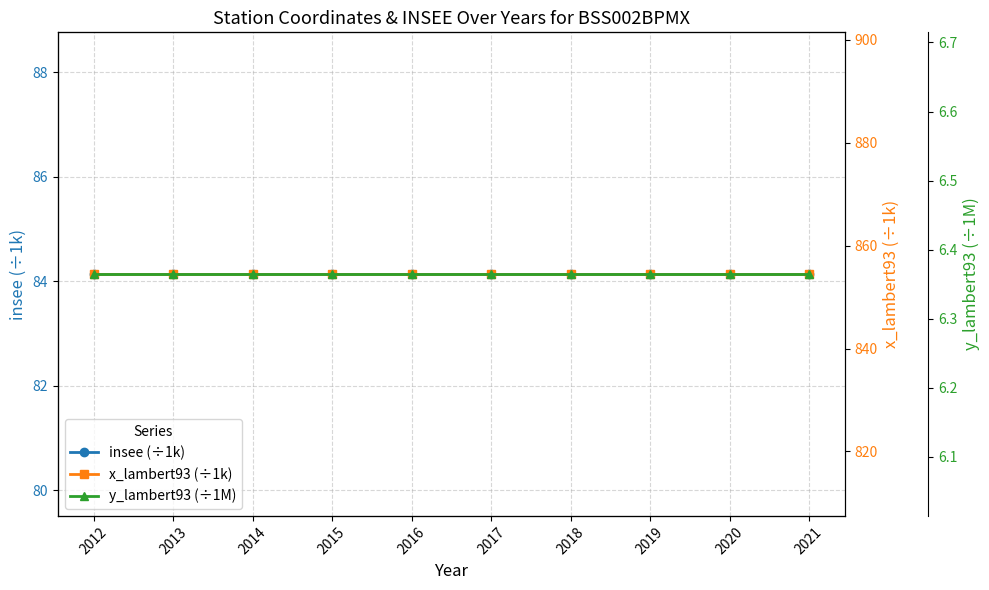

What is the sum of the insee (÷1k) values at 2016 and 2013?

168.3